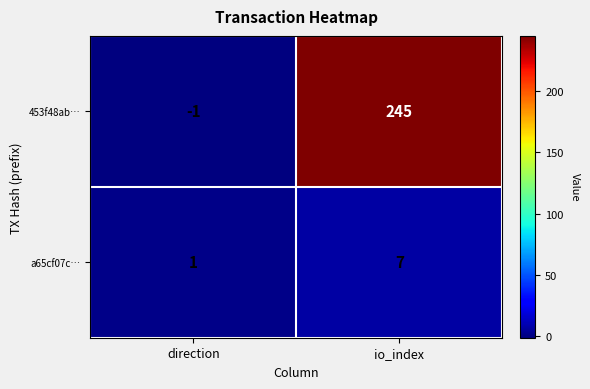

List the labels in order of a65cf07c… value, largest first.

io_index, direction